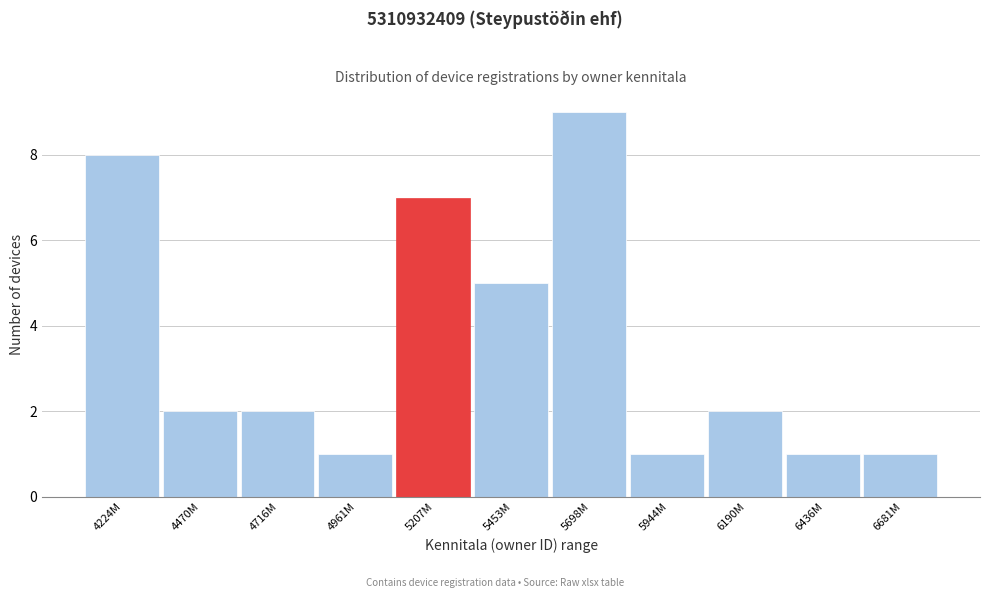

Reading left to right, transcribe all the data shown in this chart.

8	2	2	1	7	5	9	1	2	1	1